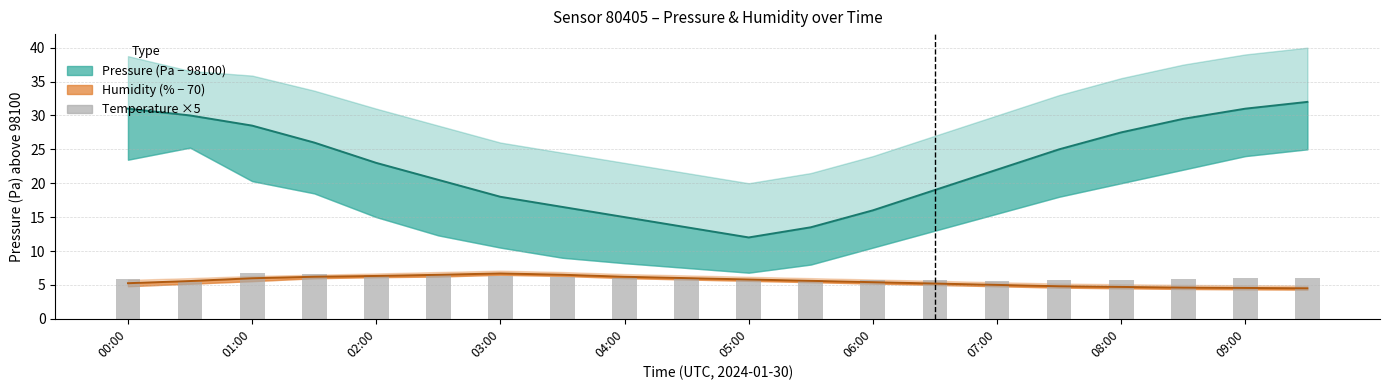

Reading left to right, what are all the values shown in this chart?

5.8	5.5	6.7	6.7	6.5	6.4	6.2	6.1	6.0	5.9	5.8	5.8	5.7	5.6	5.6	5.6	5.8	5.8	5.9	6.0